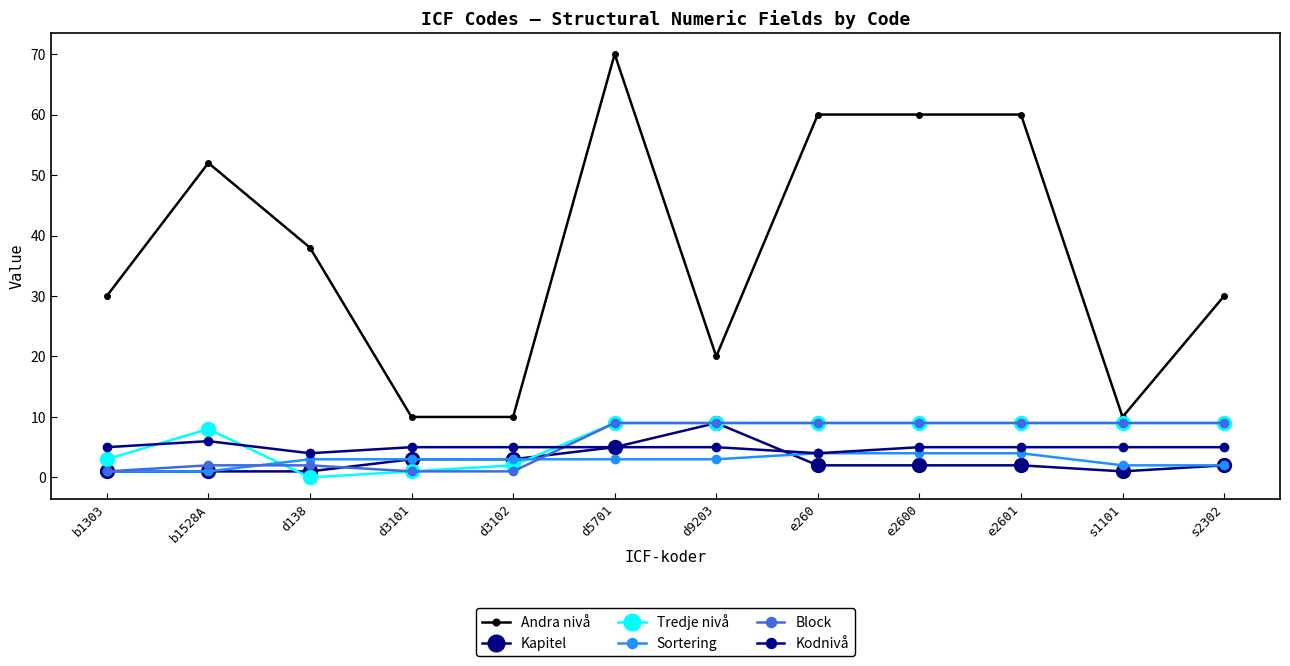

The value of Tredje nivå at b1303 is 3. True or false?

True